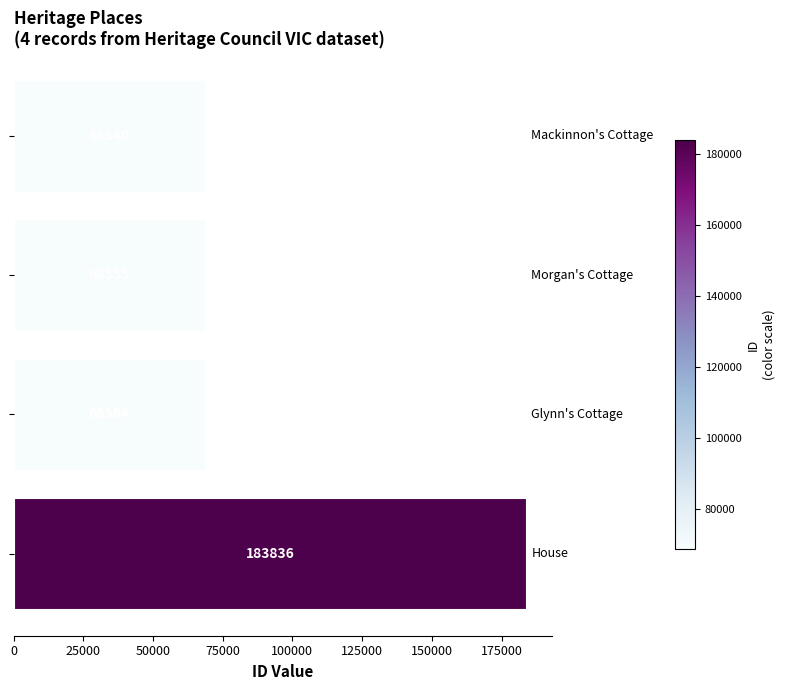

What is the value of the 1st bar from the top?

68540